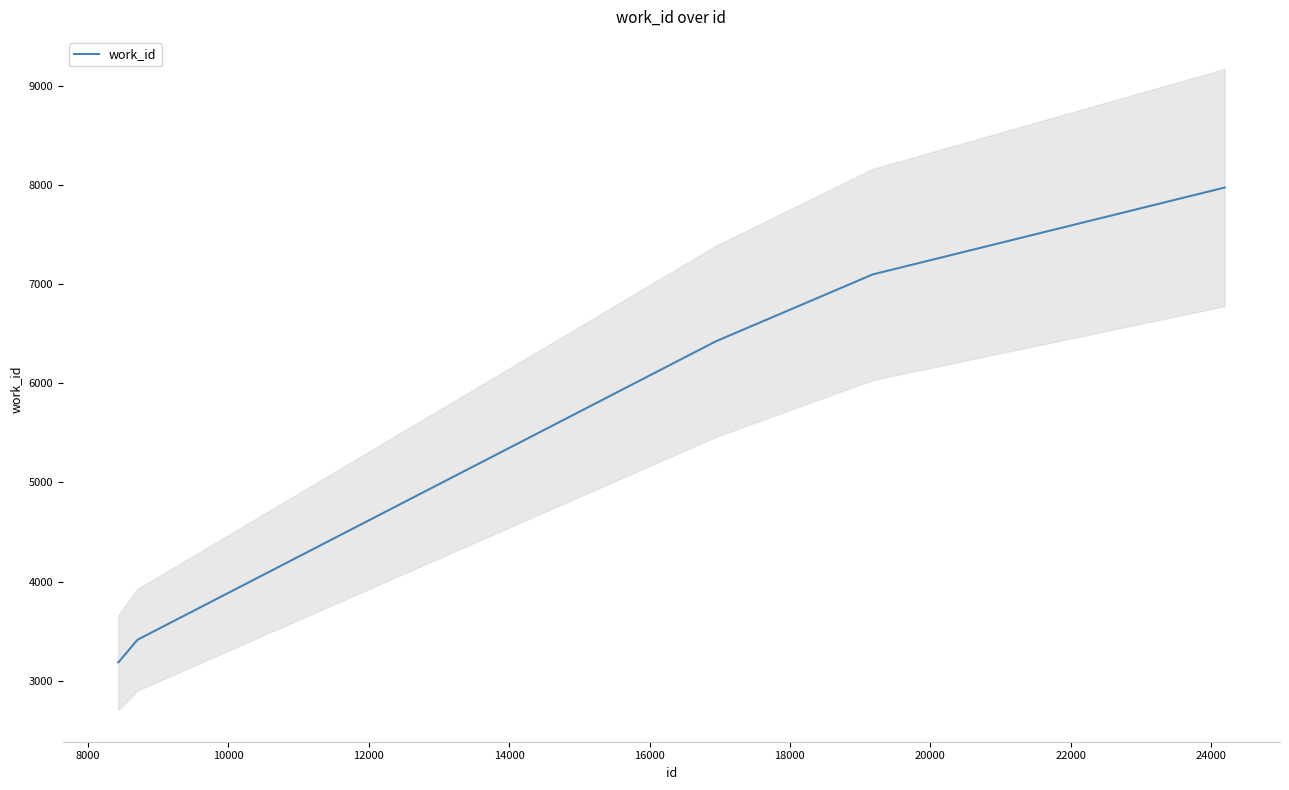

Between 22000 and 14000, which is larger?

22000